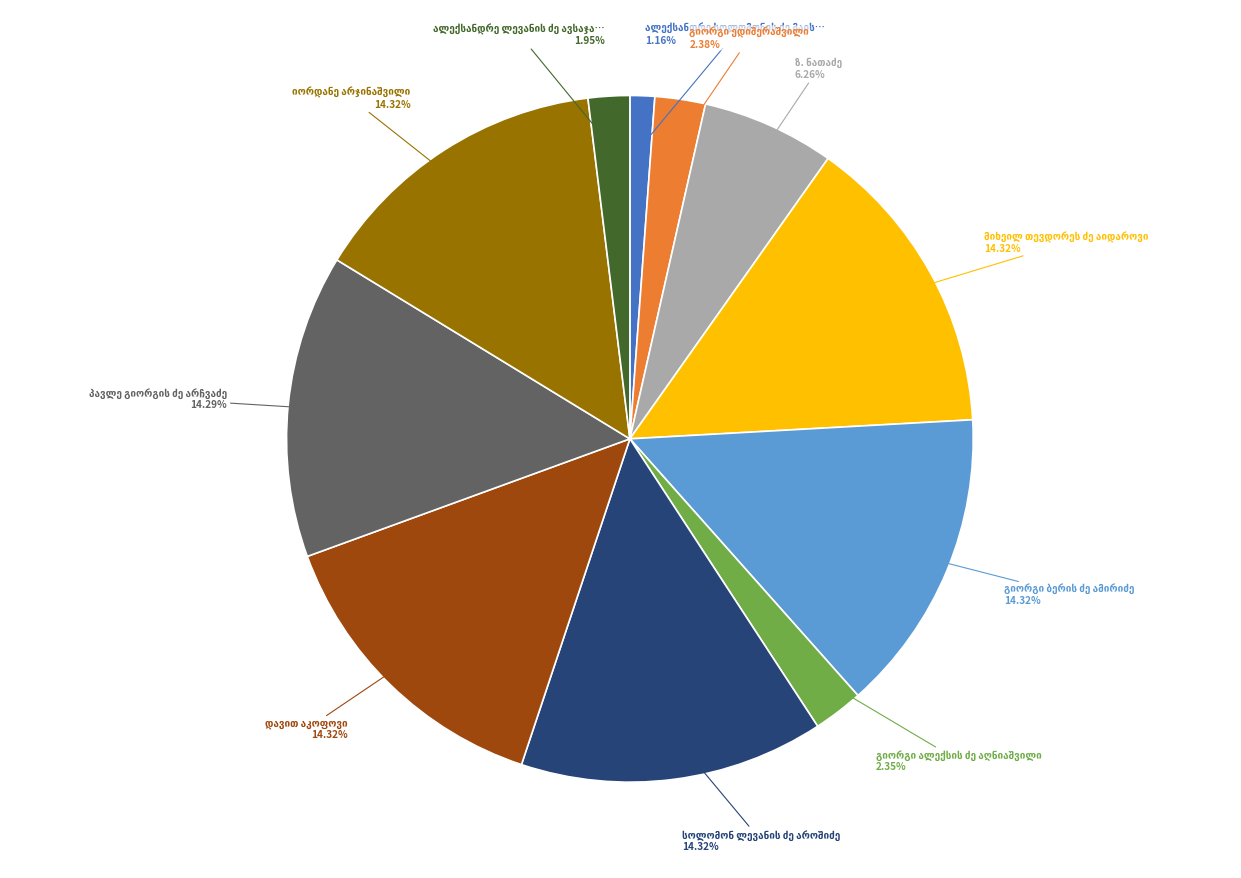

To the nearest percent, what is the average slice percentage?

9%